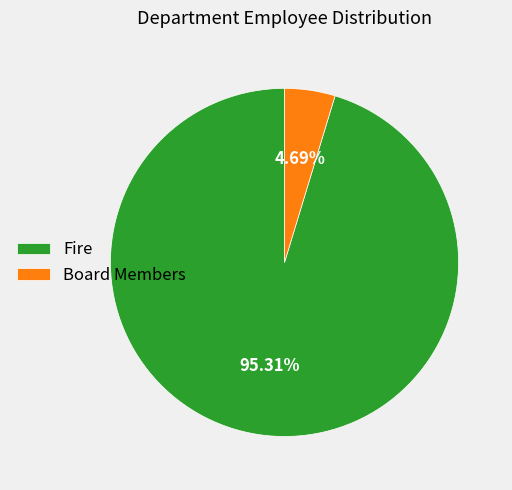

What percentage is NOT represented by Fire?

4.7%